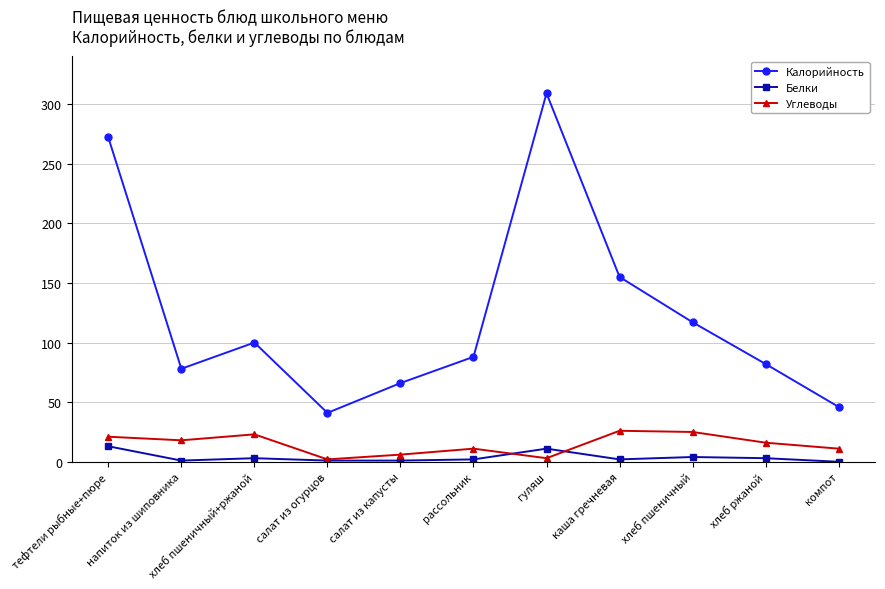

Which label corresponds to the largest value in the chart?

гуляш